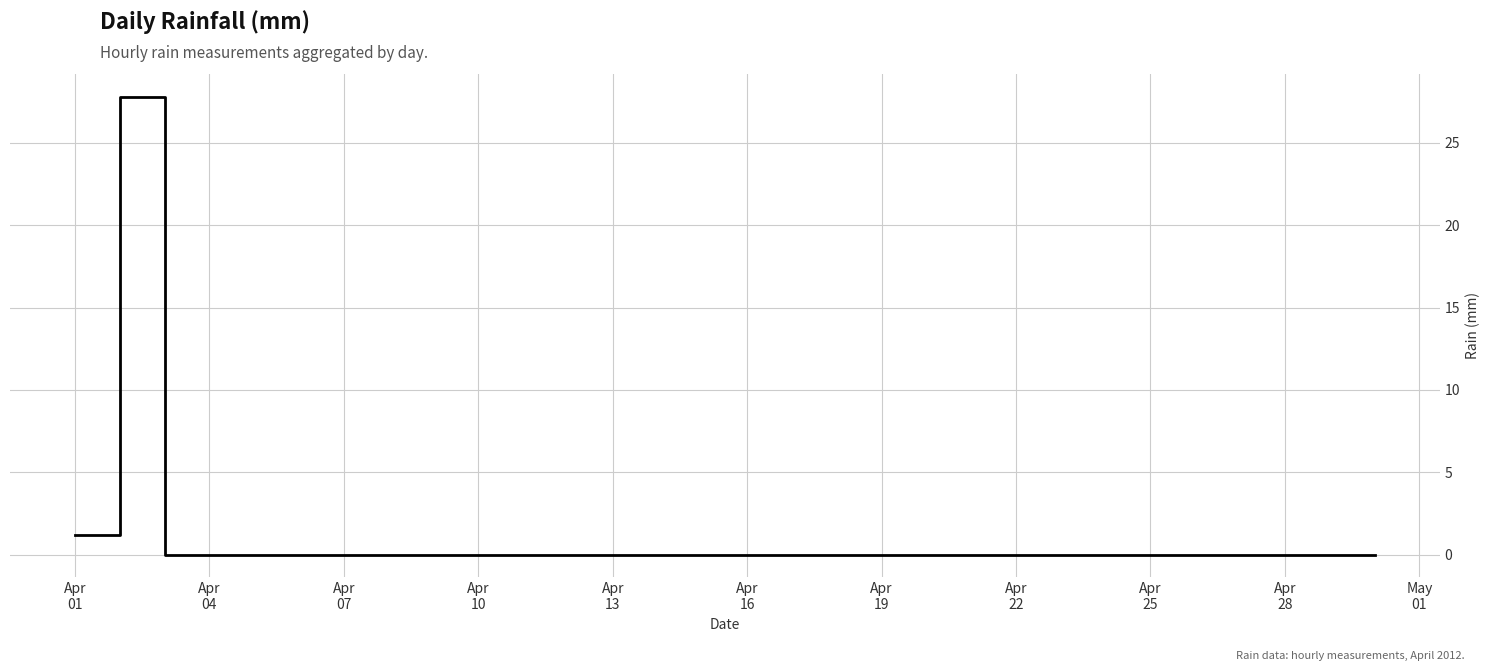

What is the difference between the maximum and minimum values?

27.8